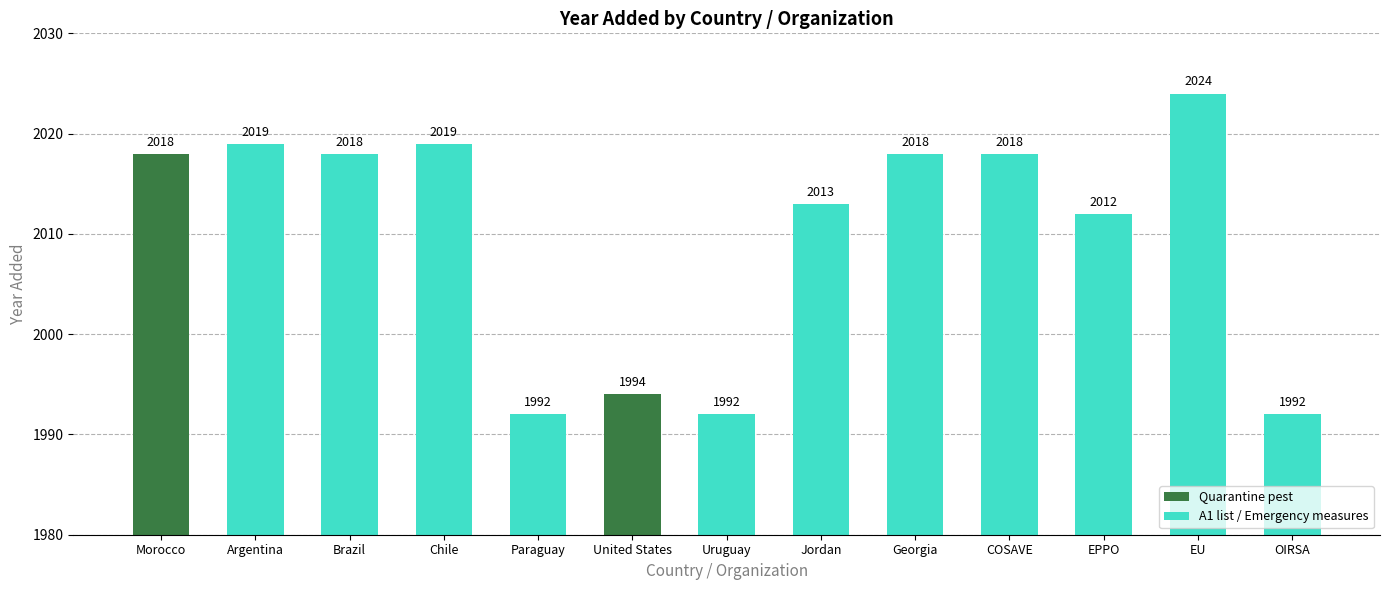

Reading left to right, what are all the values shown in this chart?

Morocco=2018	Argentina=2019	Brazil=2018	Chile=2019	Paraguay=1992	United States=1994	Uruguay=1992	Jordan=2013	Georgia=2018	COSAVE=2018	EPPO=2012	EU=2024	OIRSA=1992